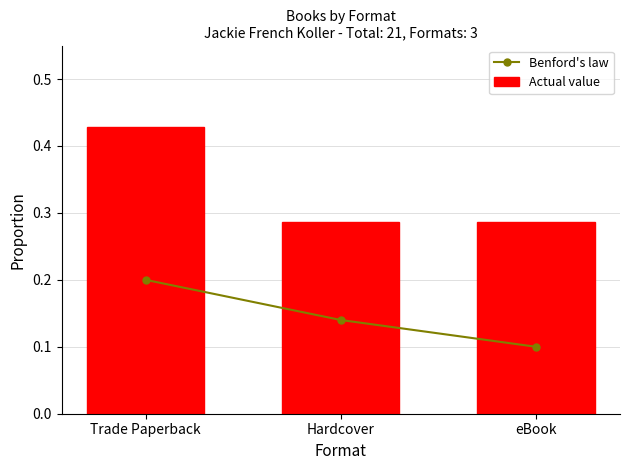

What is the sum of all Benford's law values?

0.4